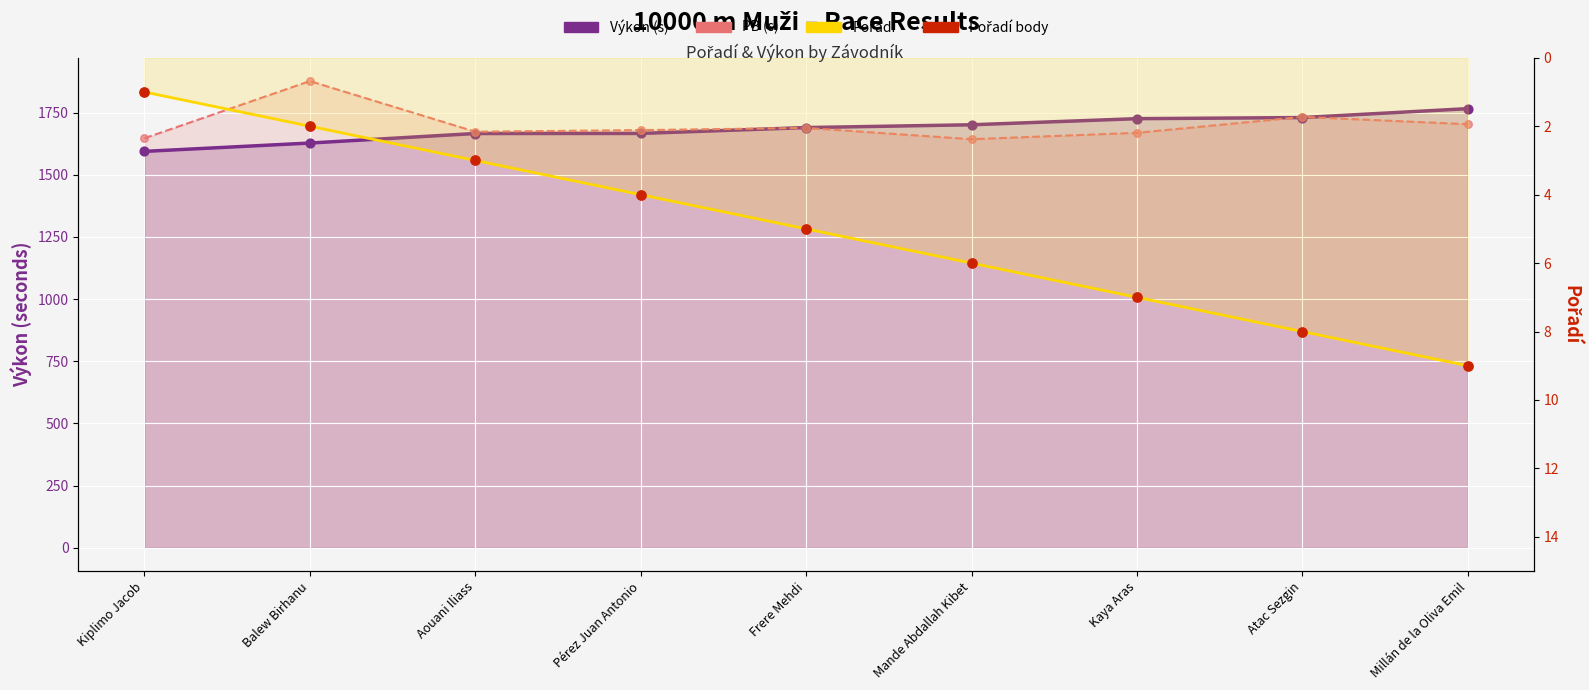

Which series has the widest spread of Y values?

PB (s)